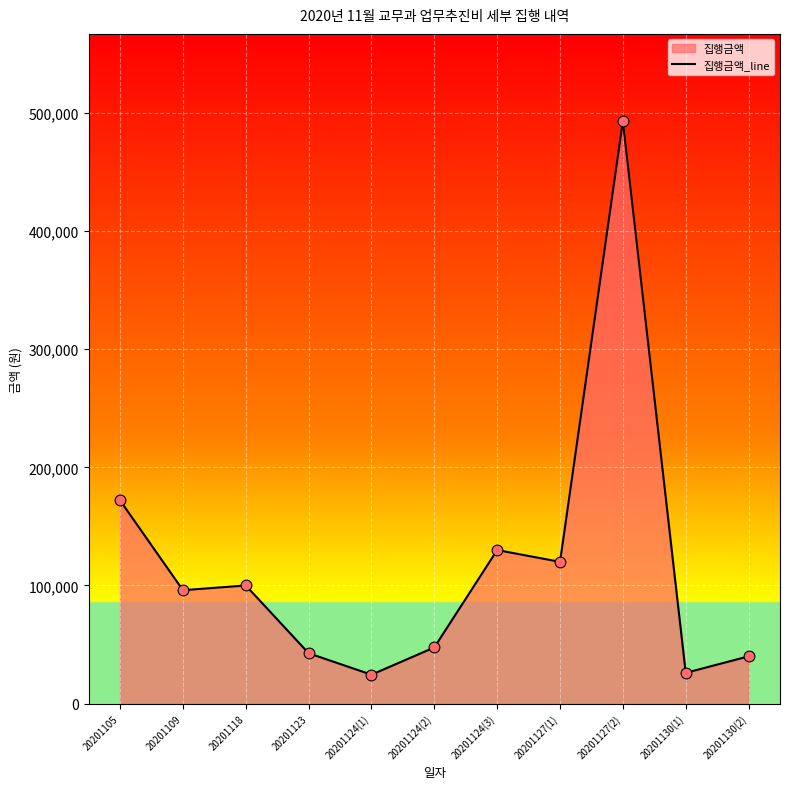

What is the change in value from 20201123 to 20201130(1)?

-16620